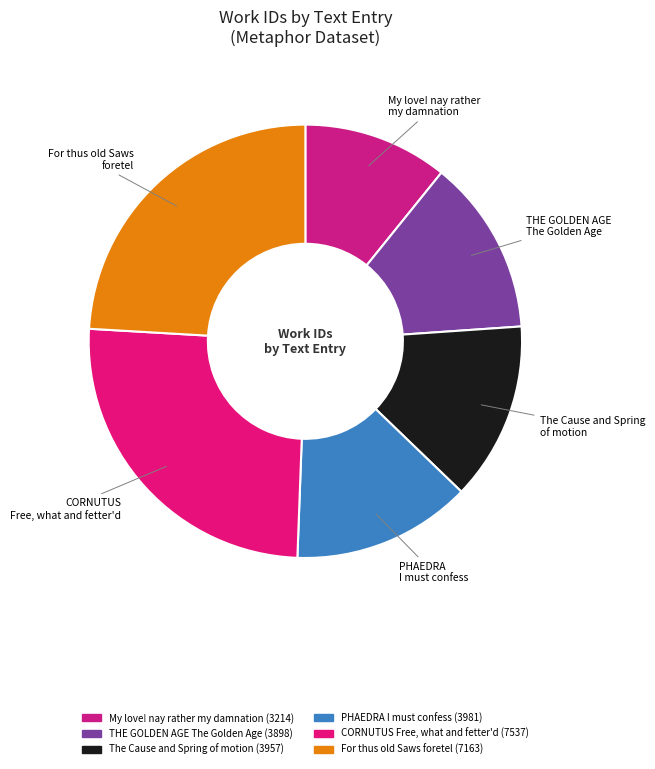

Is it true that For thus old Saws foretel is 32% of the pie?

False